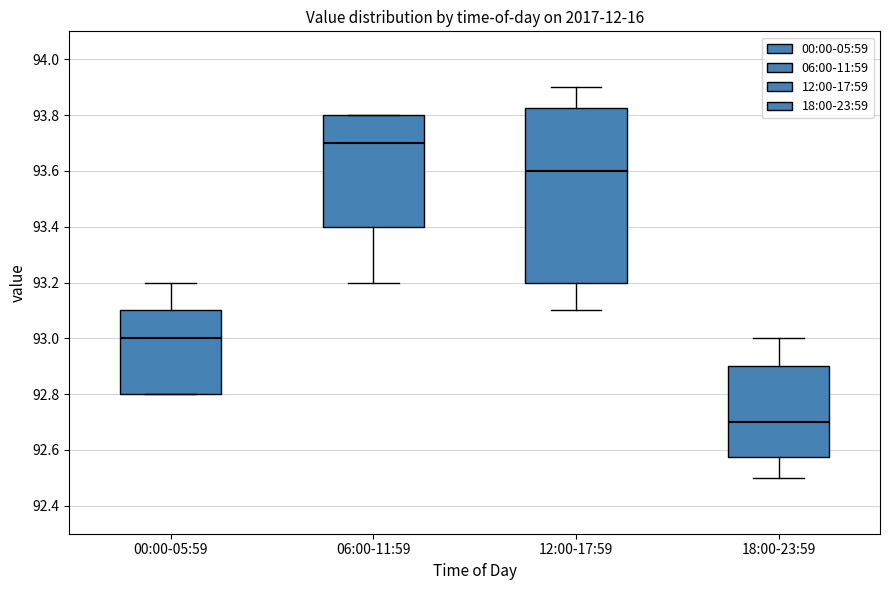

Where does the upper whisker of the box for 00:00-05:59 end on the y-axis? The values are not printed on the chart, so give them approximately, as read against the axis.

93.20